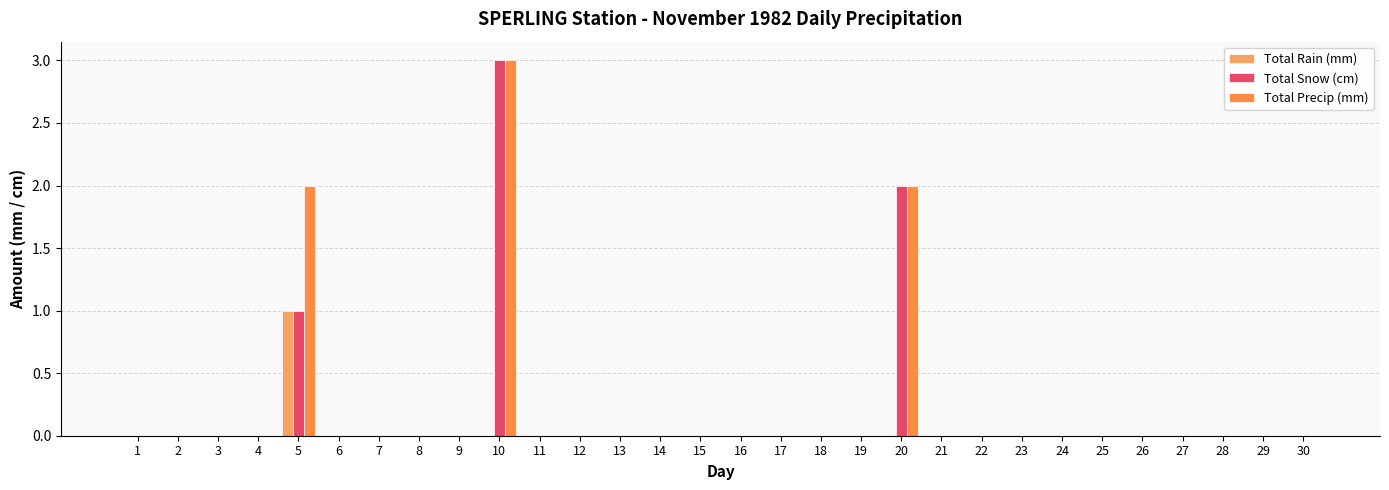

Rank the series by their average value, from highest to lowest.

Total Precip (mm), Total Snow (cm), Total Rain (mm)